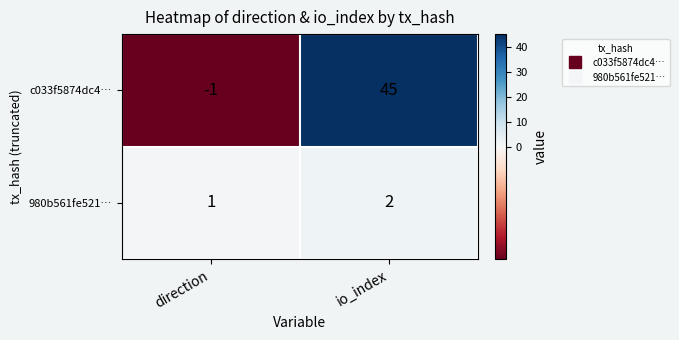

Where is c033f5874dc4… nearest to the value 22?

direction